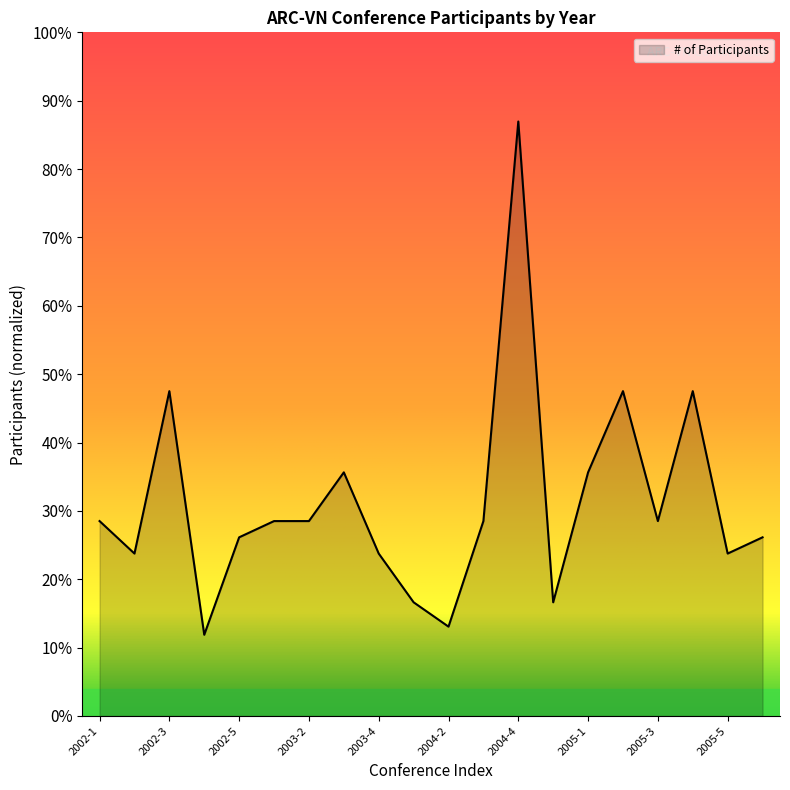

At which category does the data reach its first local valley?

2002-2